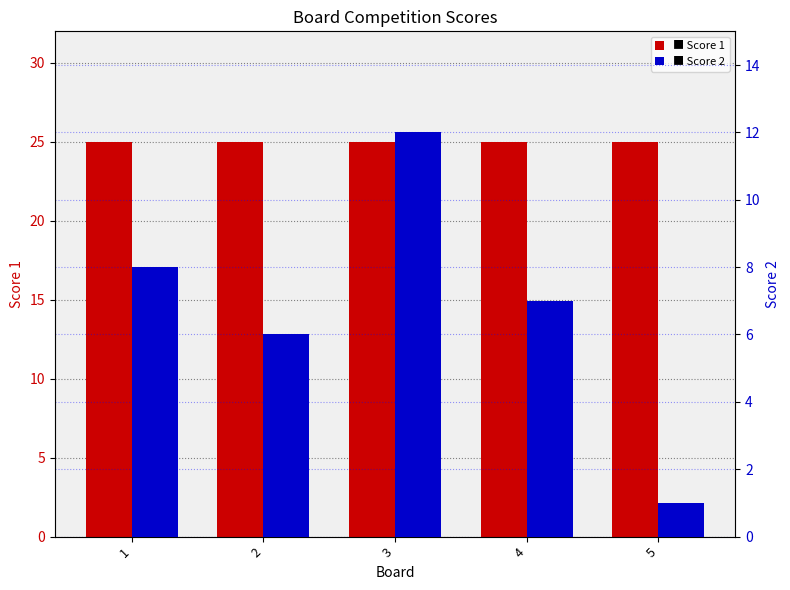

What is the sum of the Score 2 values at 5 and 2?

7